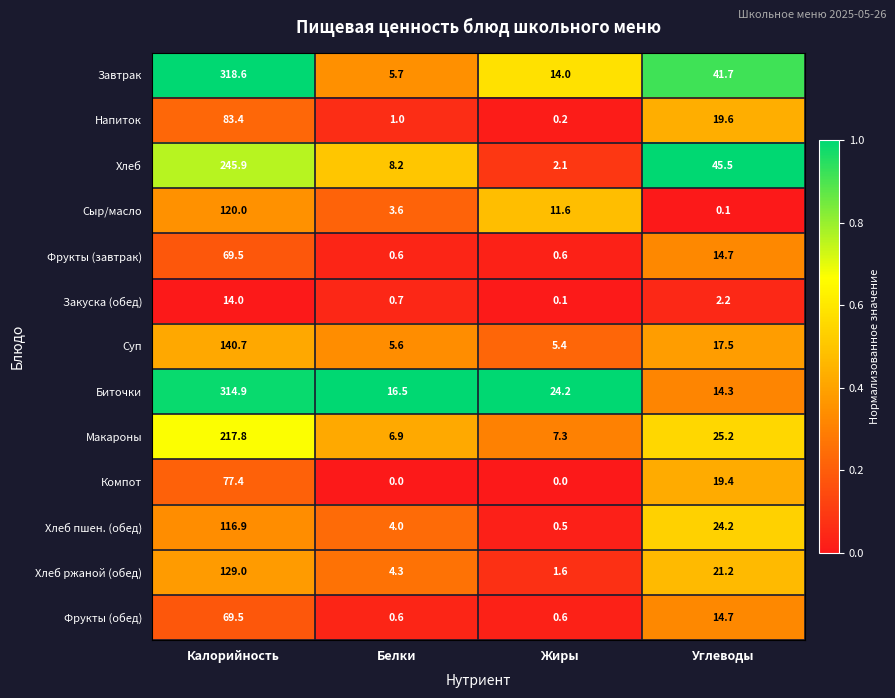

What is the difference between the maximum and minimum values in the Сыр/масло series?

119.9